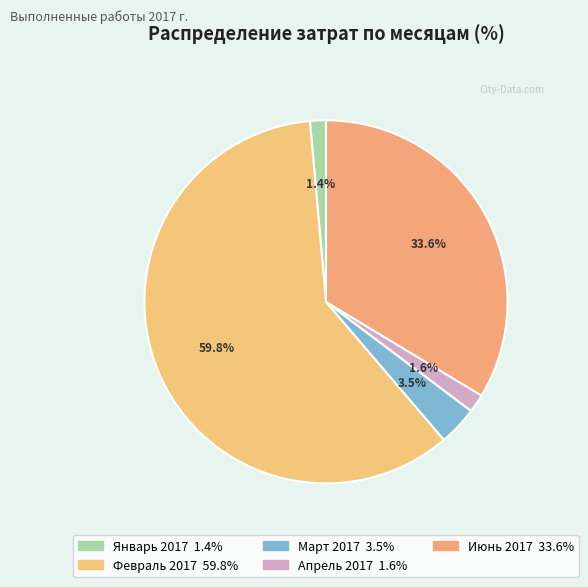

How many slices are in this pie chart?

5